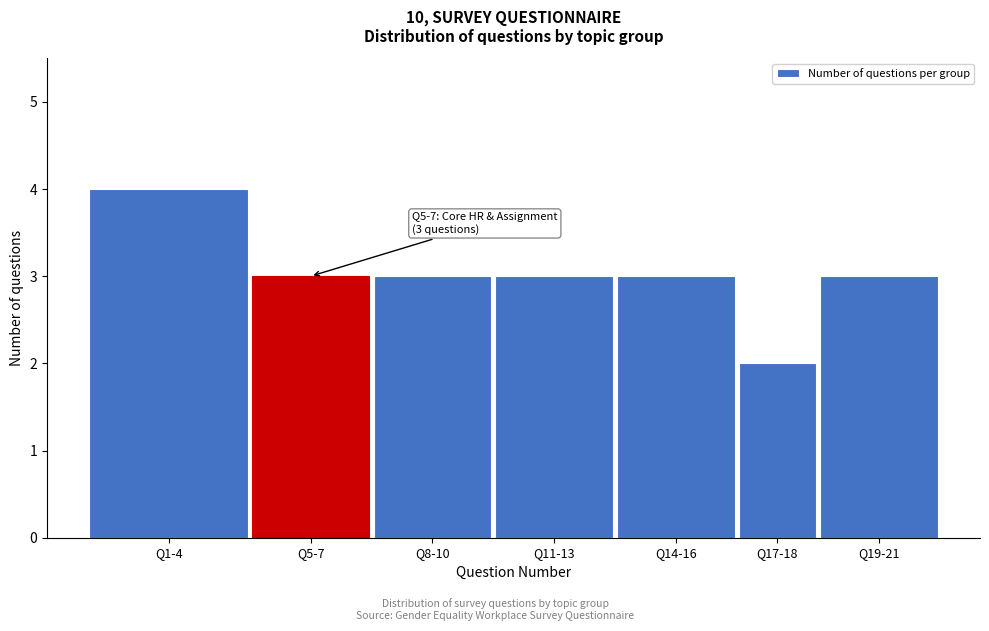

Reading right to left, extract all data points from this chart.

3	2	3	3	3	3	4